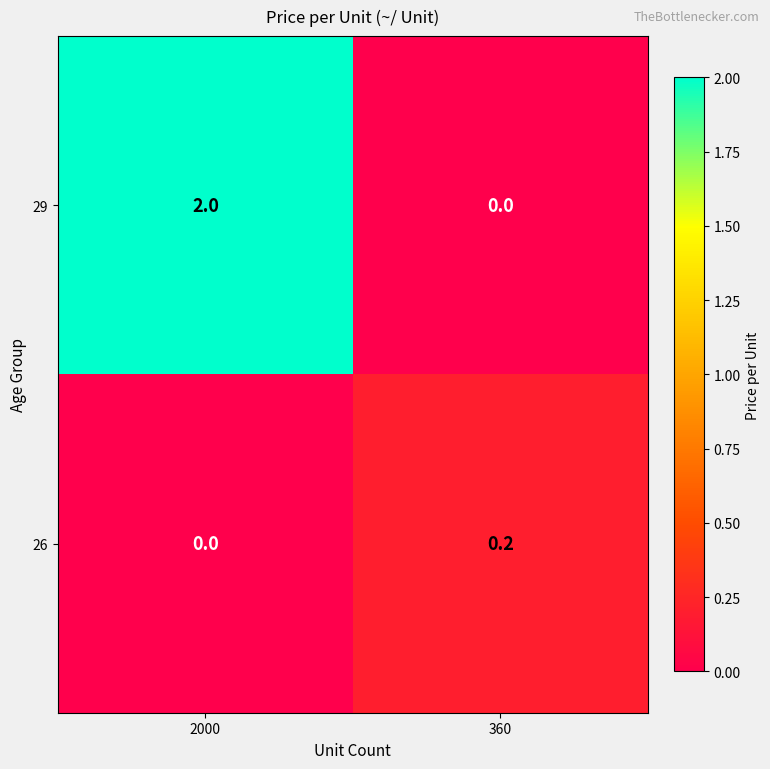

Which label corresponds to the largest value in the chart?

2000